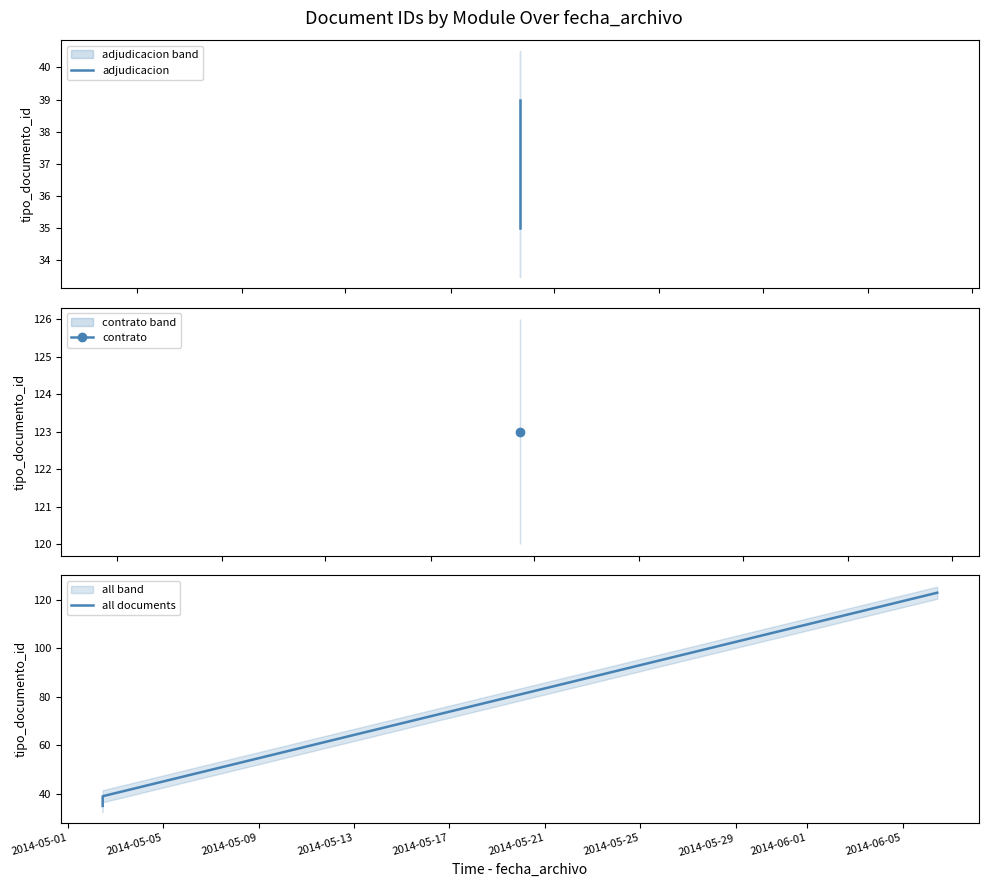

Which label corresponds to the smallest value in the chart?

2014-05-02 11:14:33